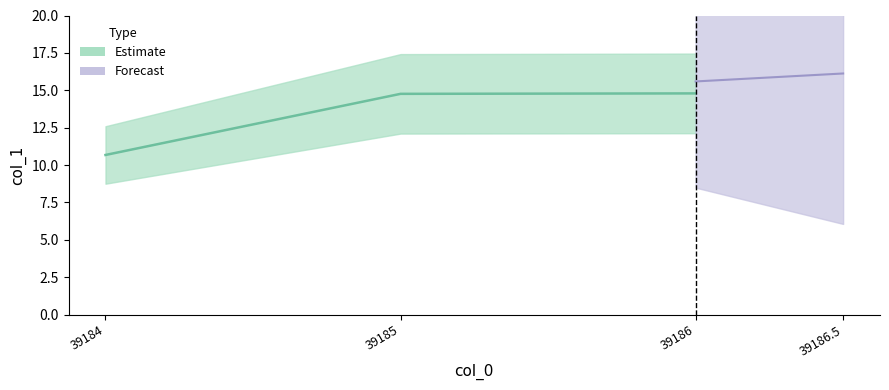

What is the value of the 3rd point from the left?

14.8